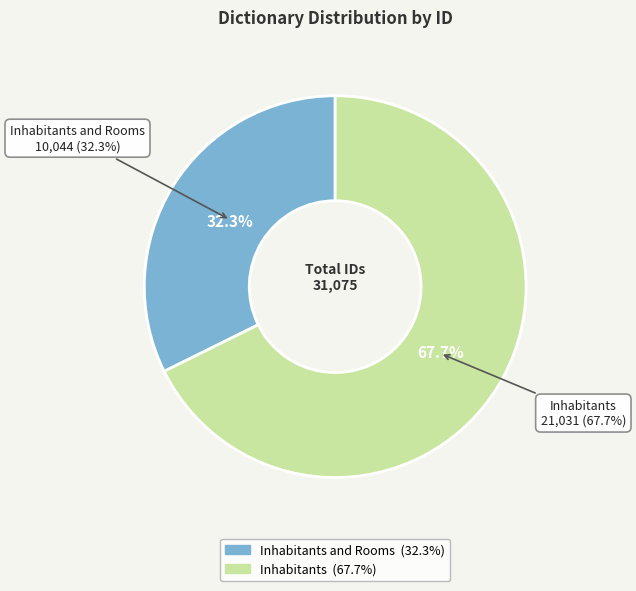

To the nearest percent, what is the average slice percentage?

50%